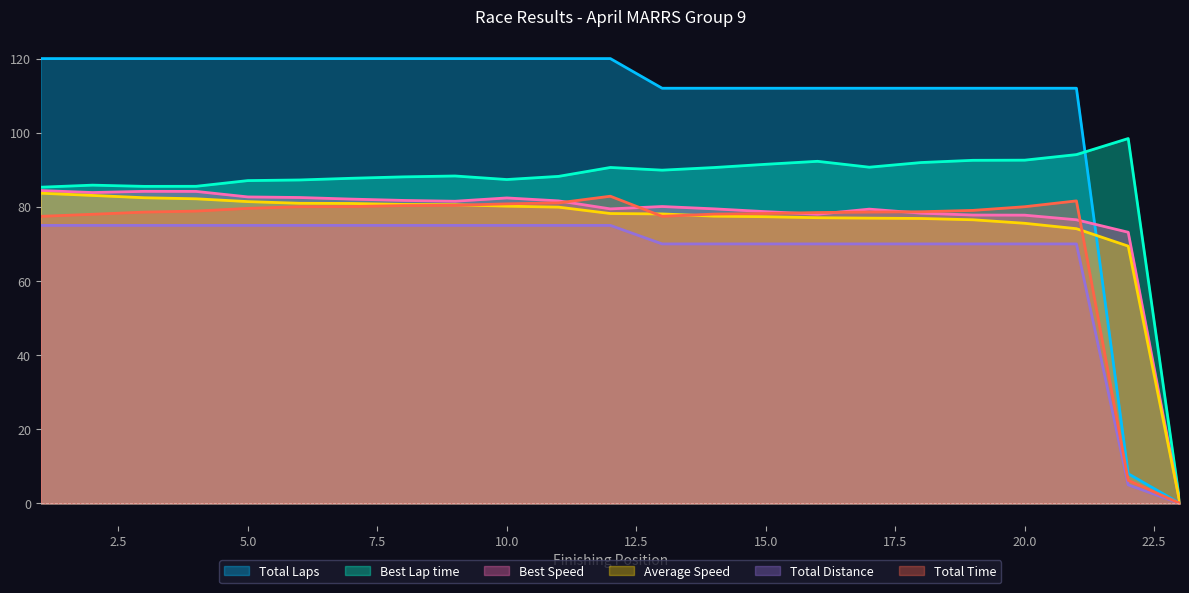

What is the difference between the Average Speed values at 10 and 3?

2.3